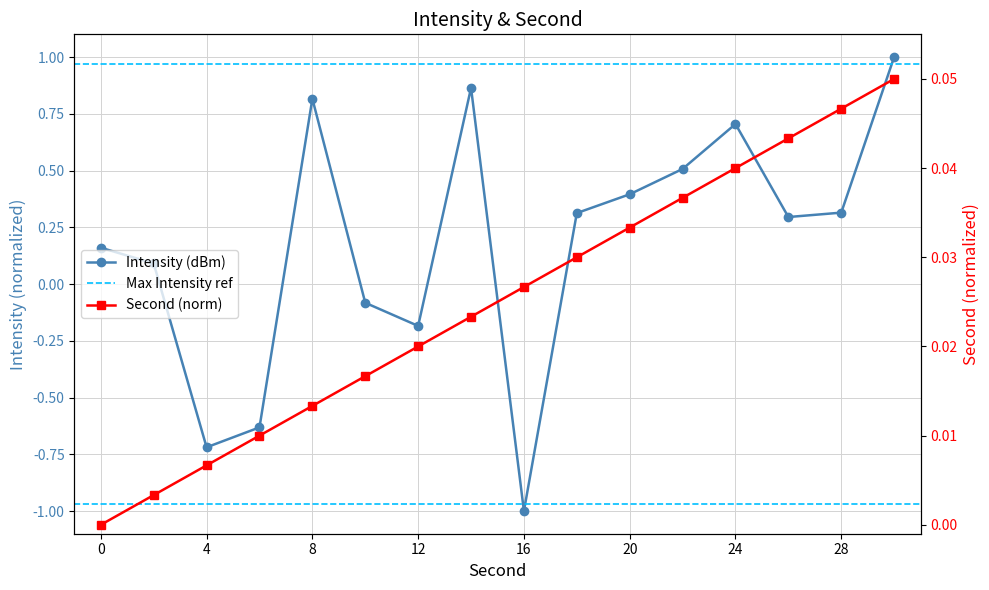

What is the sum of all second values?

0.4